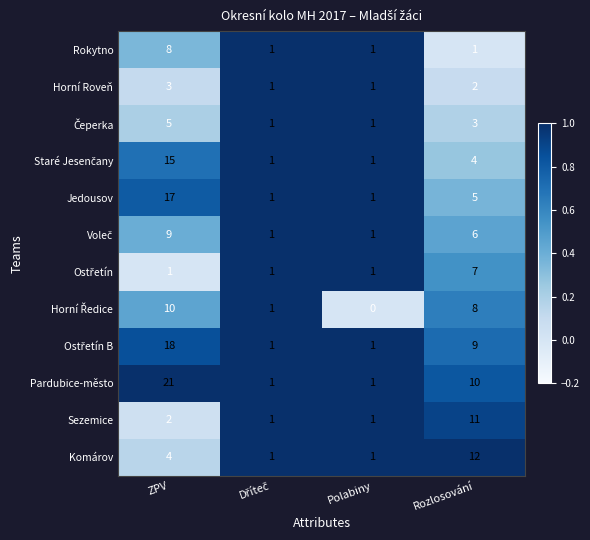

Which series has the widest spread of values?

Pardubice-město